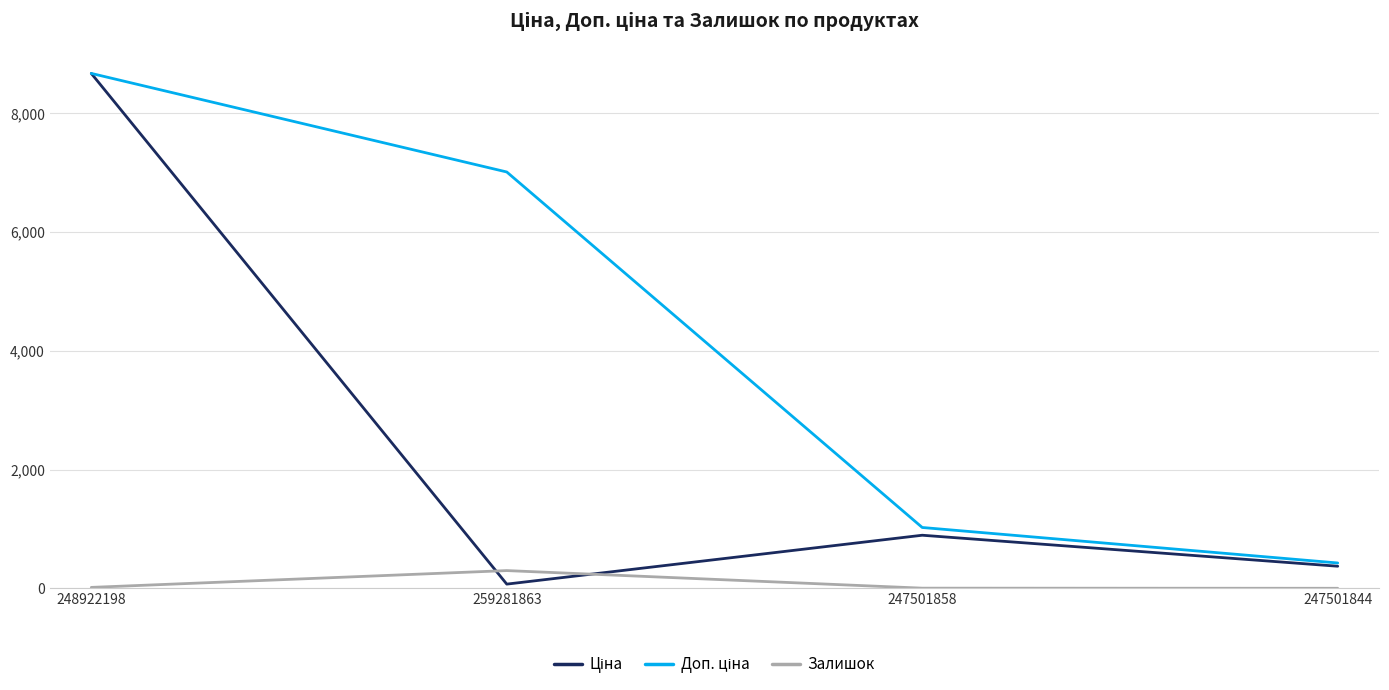

How many lines are shown in the chart?

3